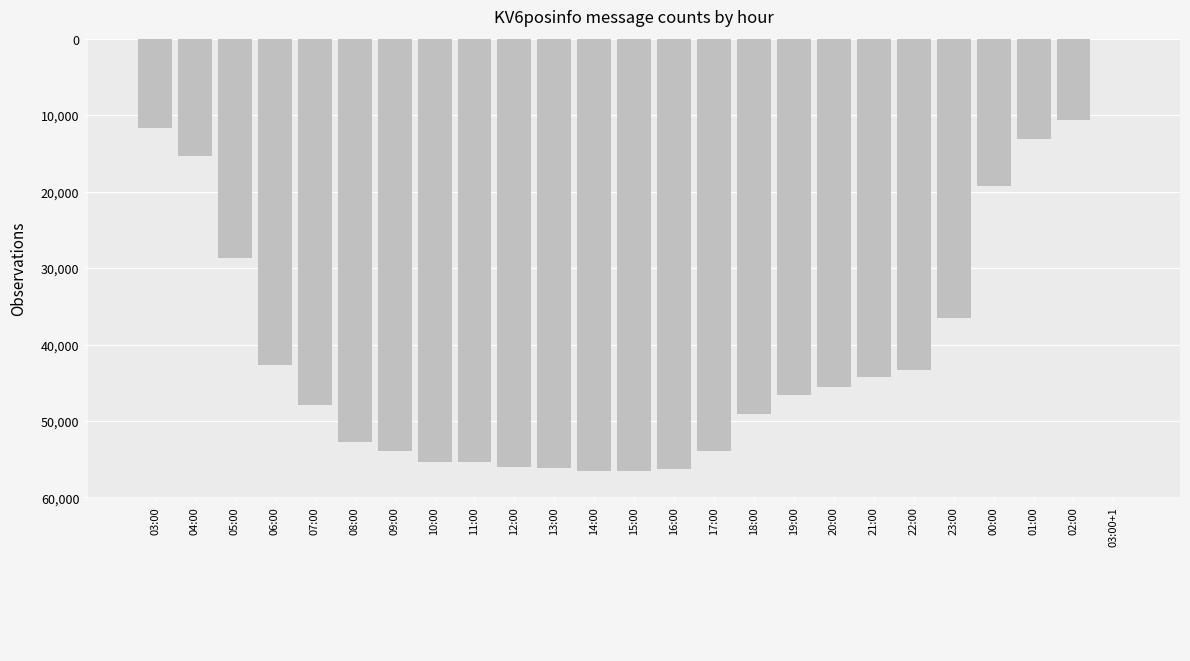

The chart shows a value of 44206 at 21:00. True or false?

True